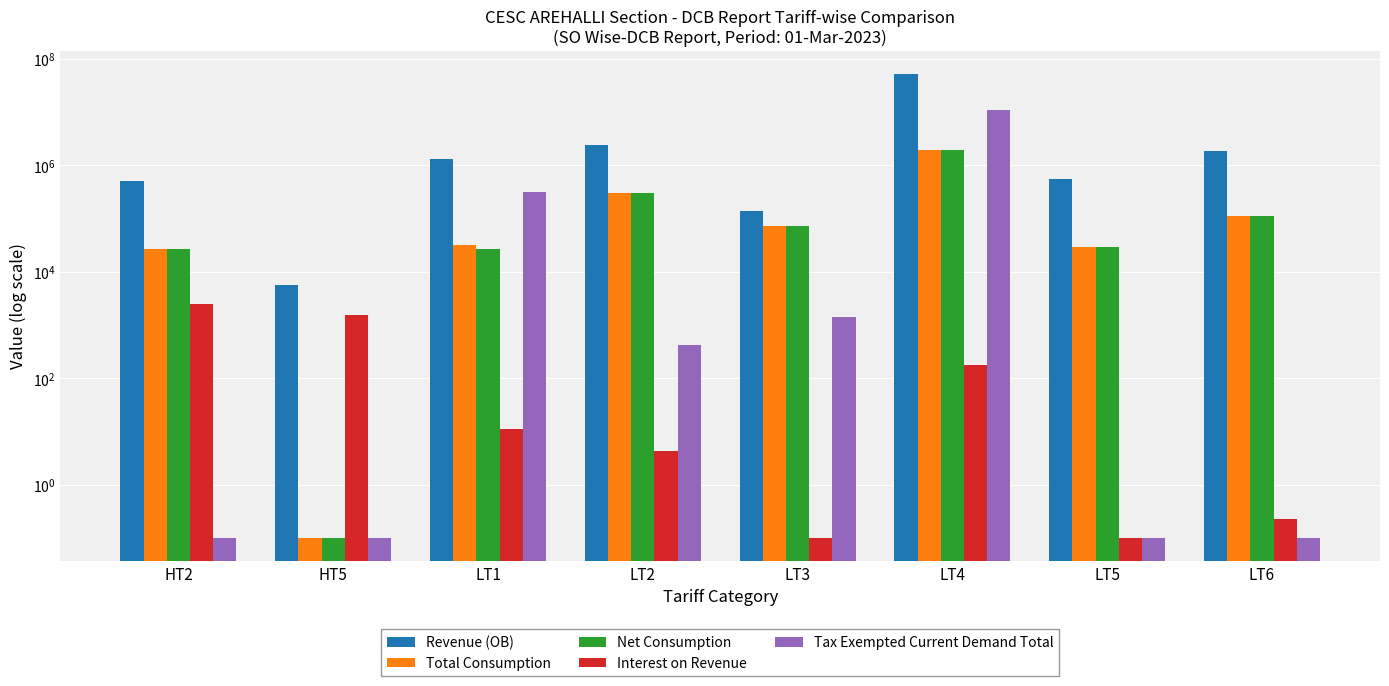

How many data points in Interest on Revenue are less than 11?

4